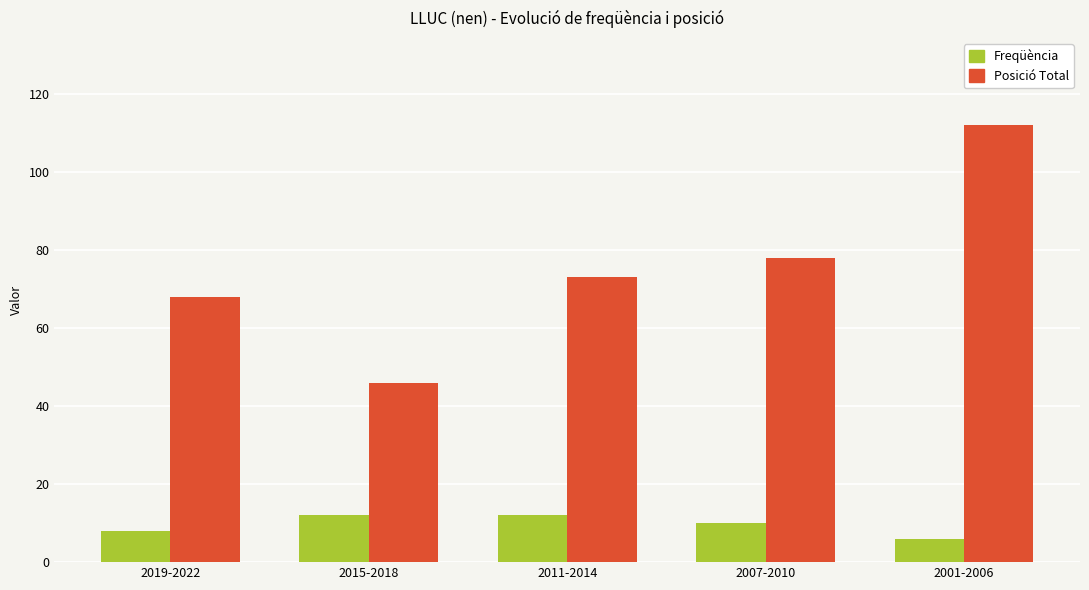

Rank the series at 2019-2022 from highest to lowest value.

Posició Total, Freqüència